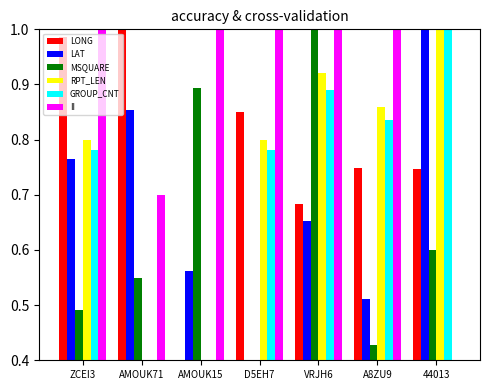

True or false: GROUP_CNT has a value of 0.6 at AMOUK15.

False